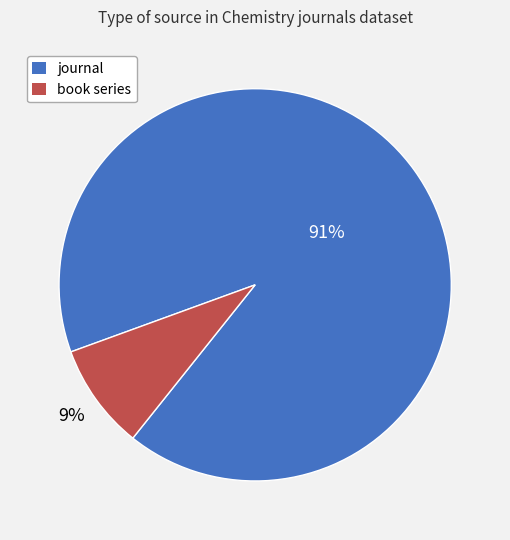

What is the ratio of the value at book series to the value at journal?

0.1